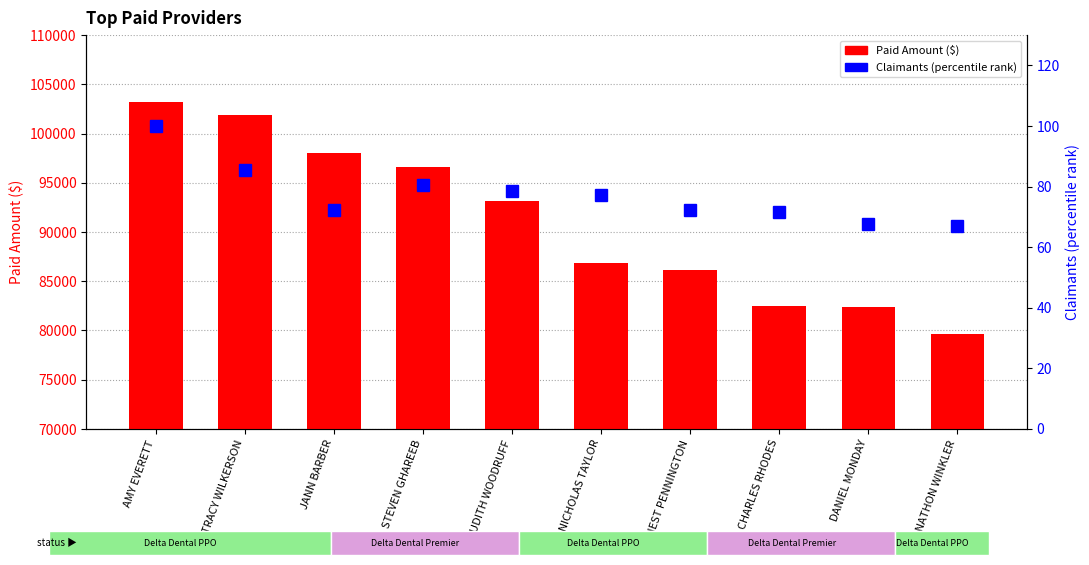

Is it true that Claimants (percentile) equals 85.5 at TRACY WILKERSON?

True